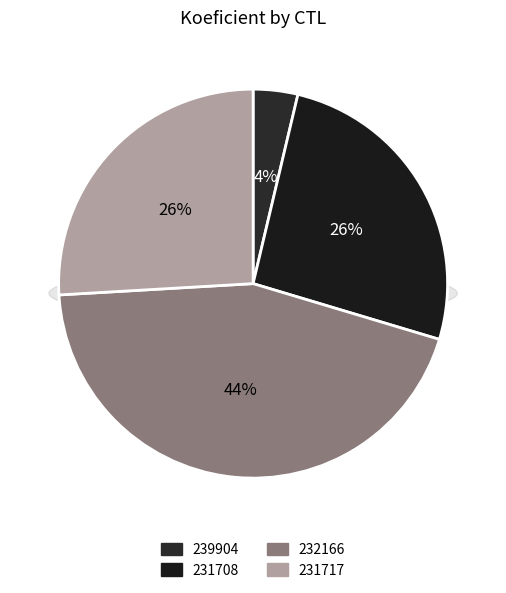

Rank the categories by value from highest to lowest.

232166, 231708, 231717, 239904